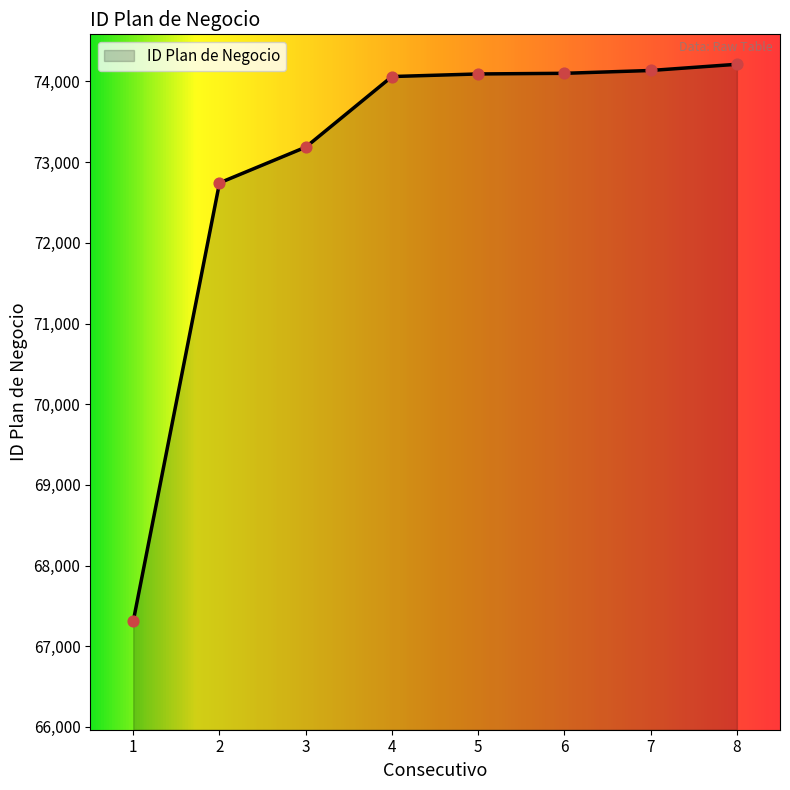

Which has a higher value, 1 or 8?

8